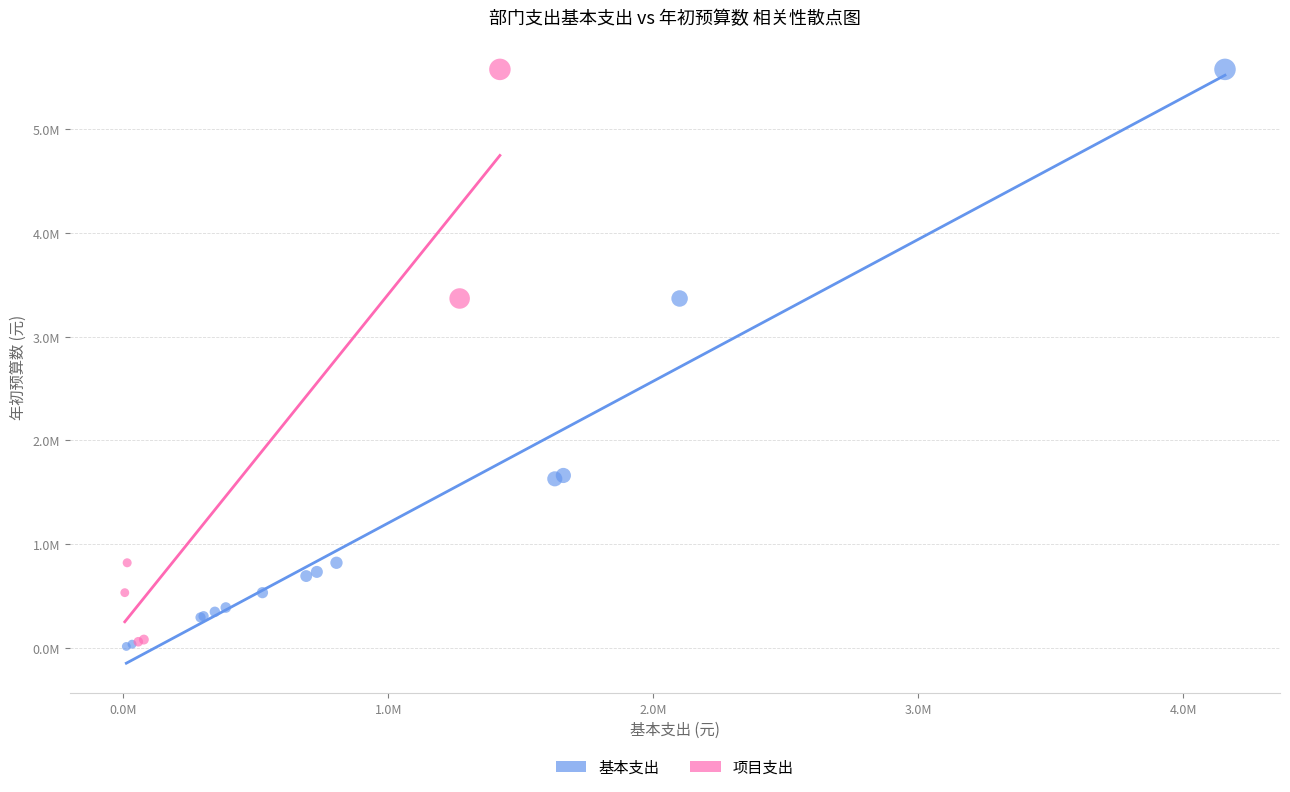

What are all the series names shown in the legend?

基本支出, 项目支出